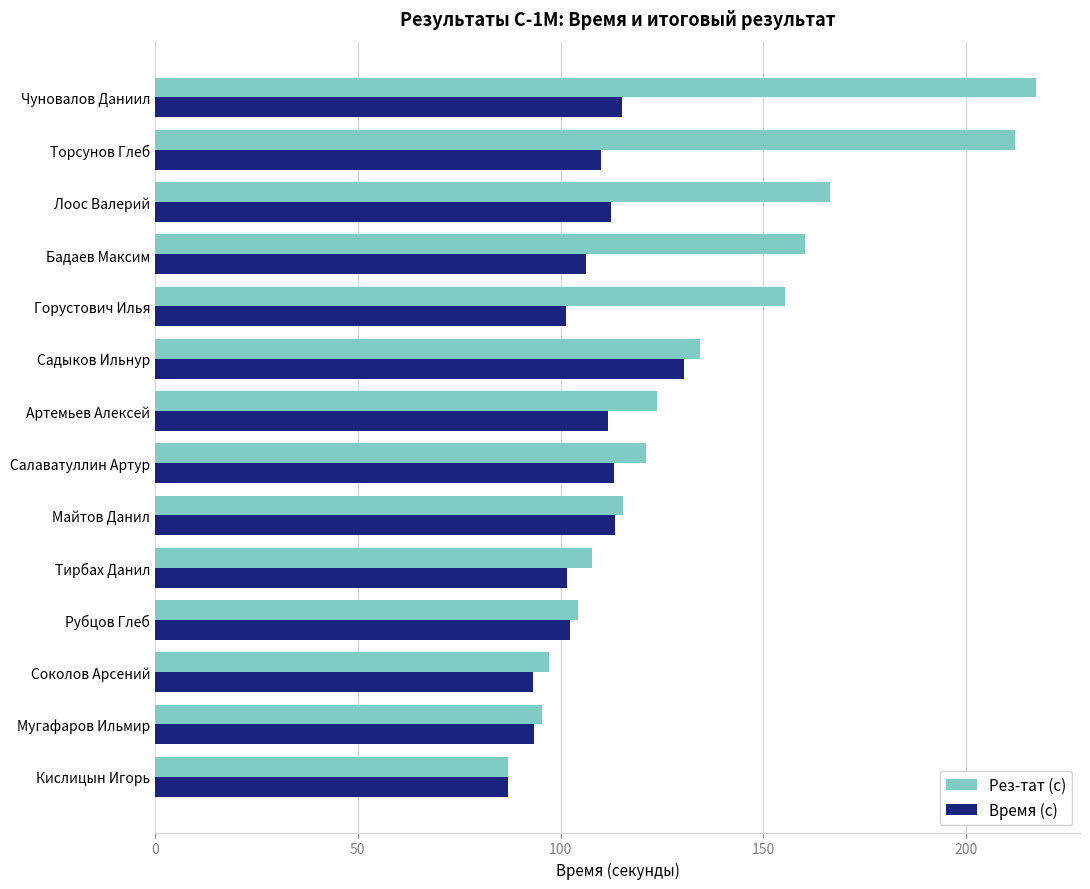

Which series changed the most between Соколов Арсений and Горустович Илья?

Рез-тат (с)